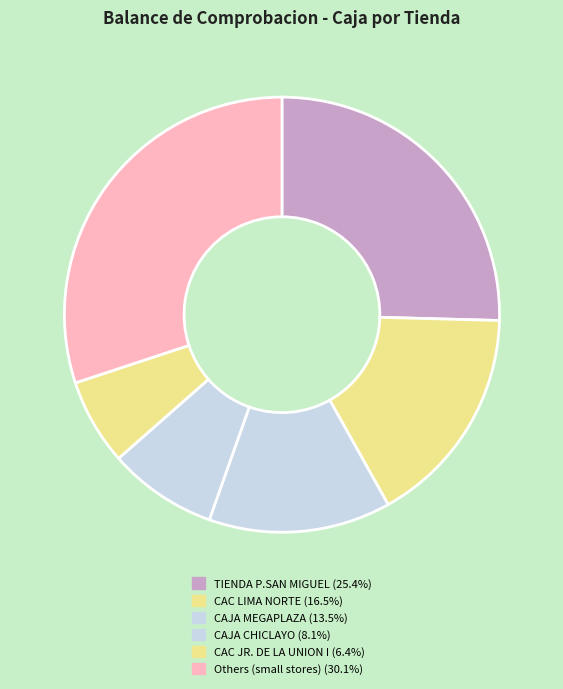

How many slices are in this pie chart?

6